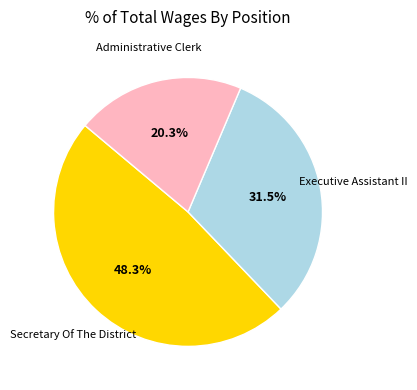

How many slices are in this pie chart?

3